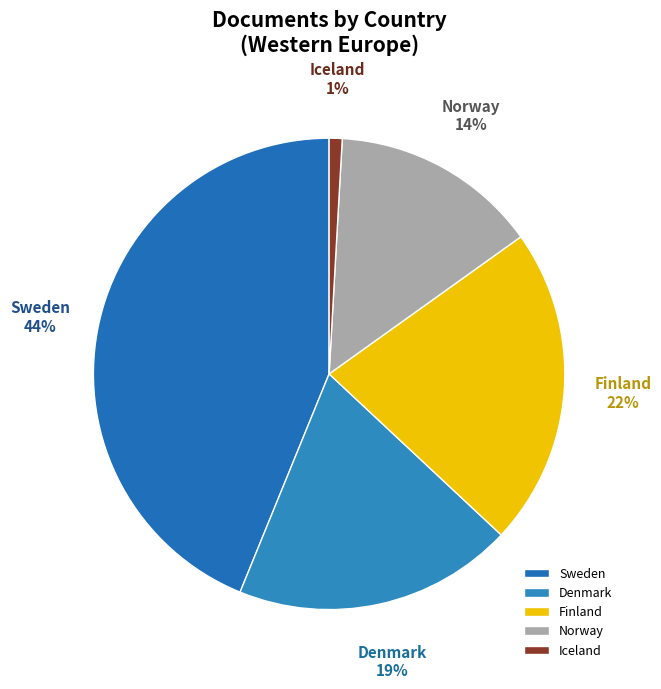

Is the sum of Iceland and Norway greater than half?

No